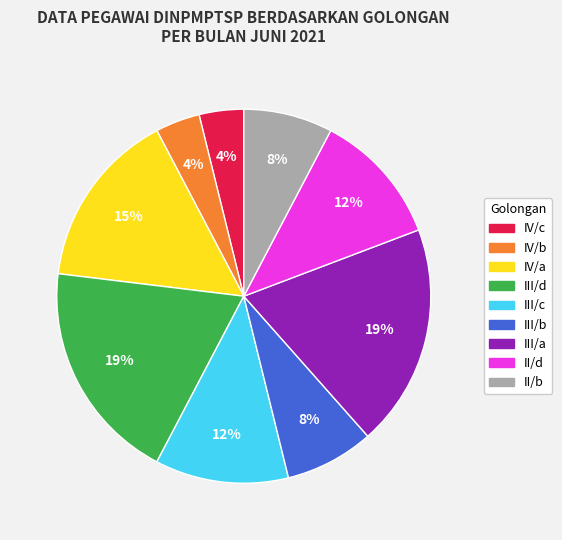

Between IV/b and III/c, which is larger?

III/c